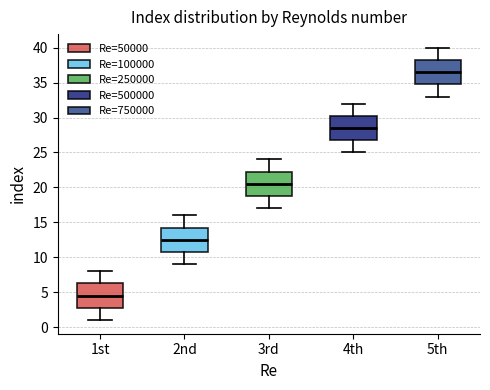

Reading left to right, read every box against the y-axis: the position of its median line, the range the box covers, and the ends of its whiskers. The values are not printed on the chart, so give them approximately, as read against the axis.

1st: median 4.5, box 3.0 to 6.5, whiskers 1.0 to 8.0
2nd: median 12.5, box 11.0 to 14.5, whiskers 9.0 to 16.0
3rd: median 20.5, box 19.0 to 22.5, whiskers 17.0 to 24.0
4th: median 28.5, box 27.0 to 30.5, whiskers 25.0 to 32.0
5th: median 36.5, box 35.0 to 38.5, whiskers 33.0 to 40.0